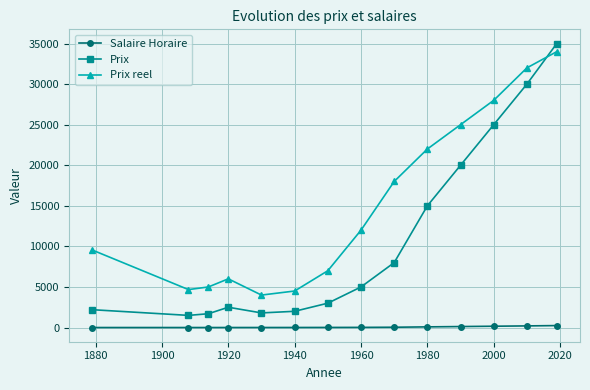

True or false: Prix reel has more than 2 interior local peaks.

False